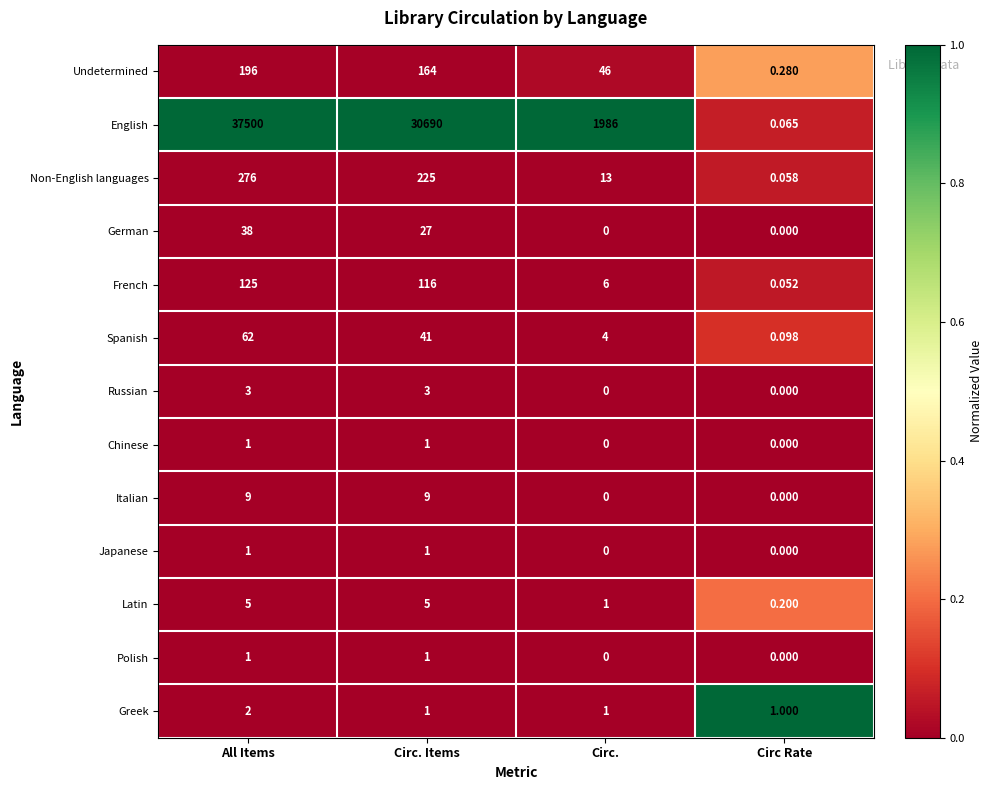

List the labels in order of Non-English languages value, largest first.

All Items, Circ. Items, Circ., Circ Rate